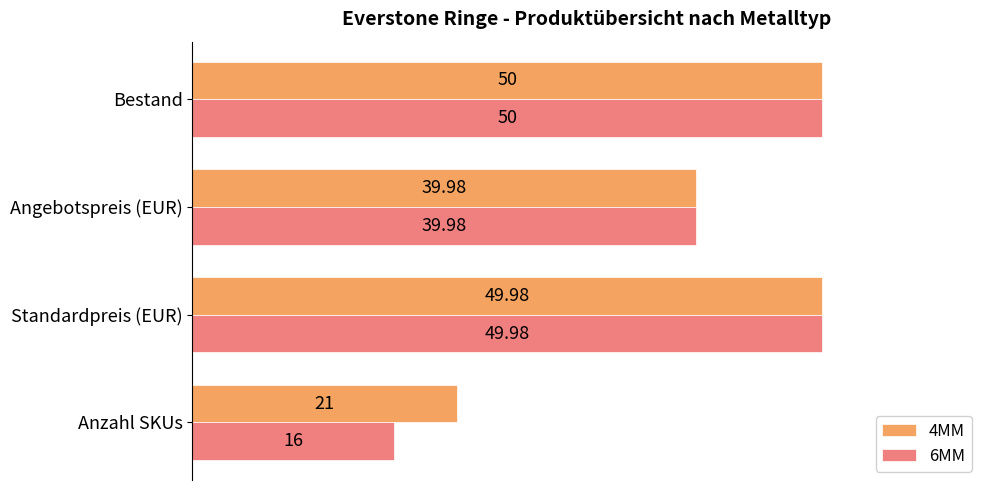

What is the difference between the maximum and minimum values in the 4MM series?

29.0